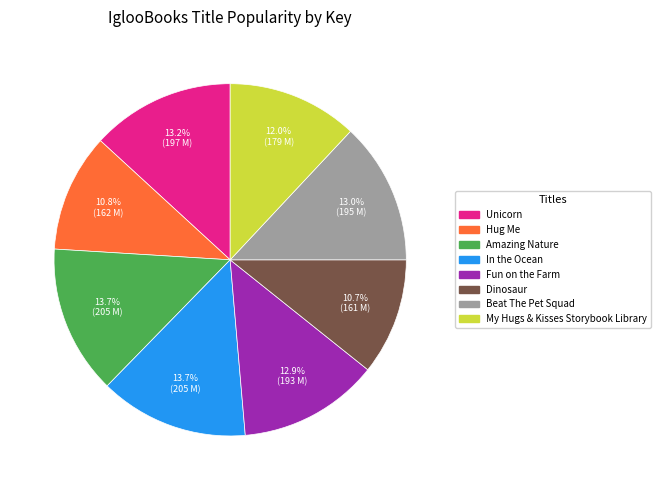

Count the number of slices in the pie.

8